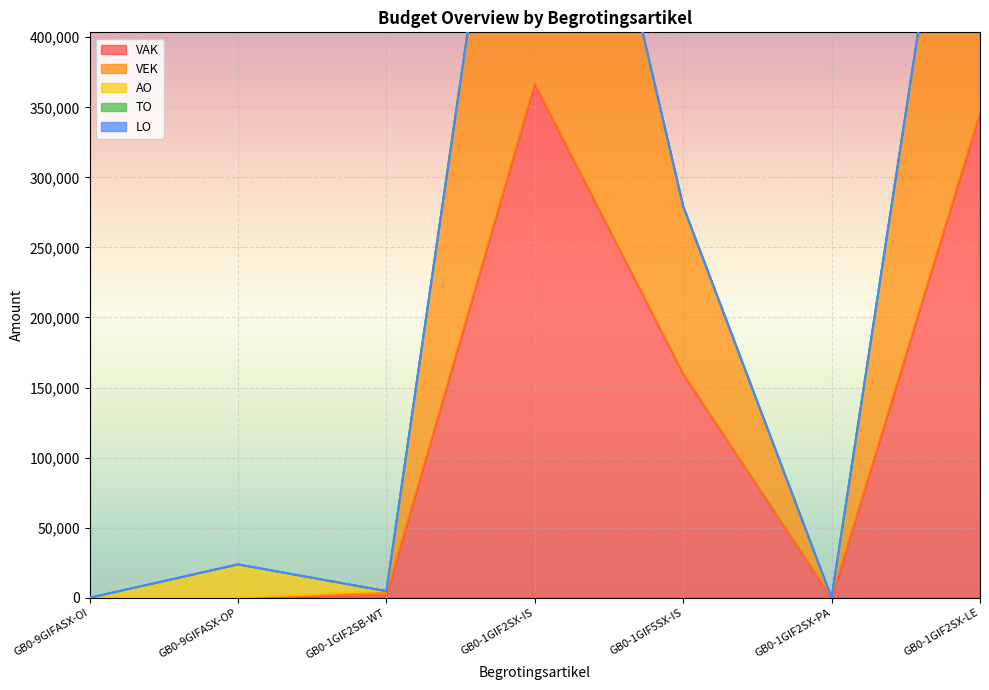

Which series has the largest total across all categories?

VAK